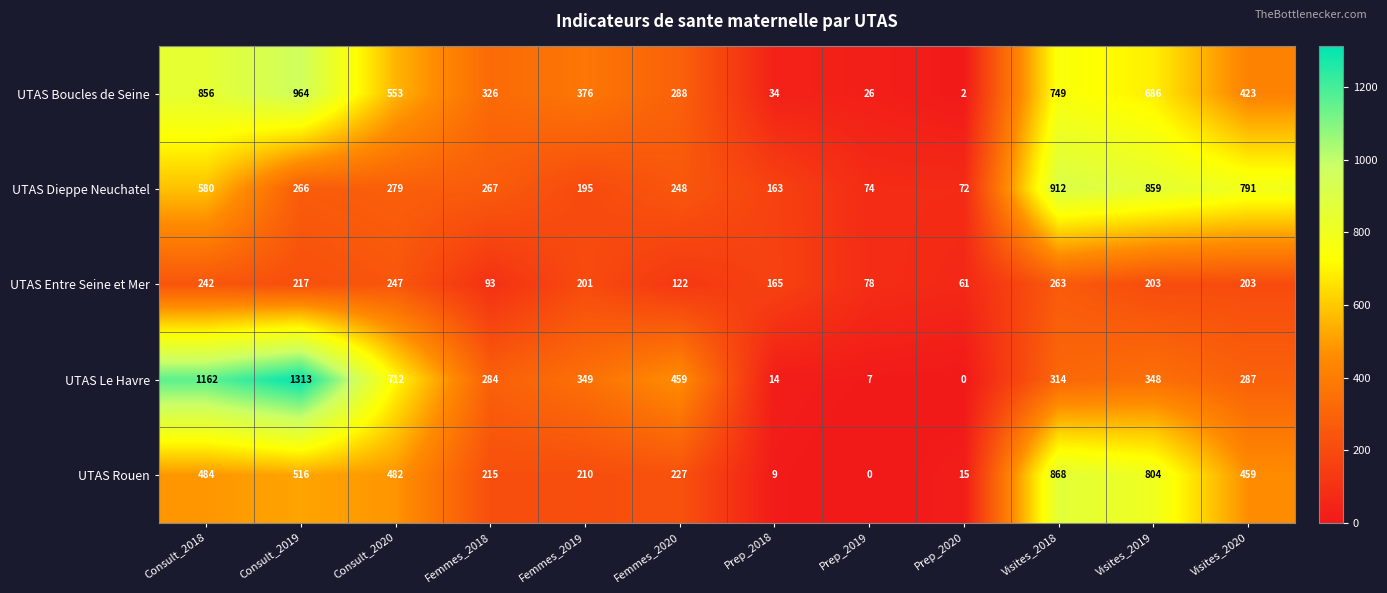

At Consult_2018, list the series in order from smallest to largest.

UTAS Entre Seine et Mer, UTAS Rouen, UTAS Dieppe Neuchatel, UTAS Boucles de Seine, UTAS Le Havre